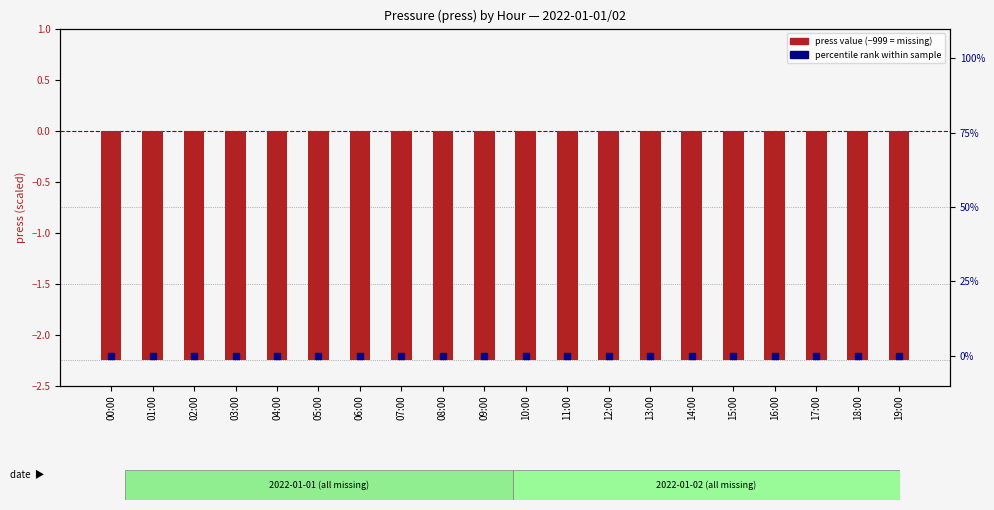

Which series has the largest total across all categories?

percentile rank within sample